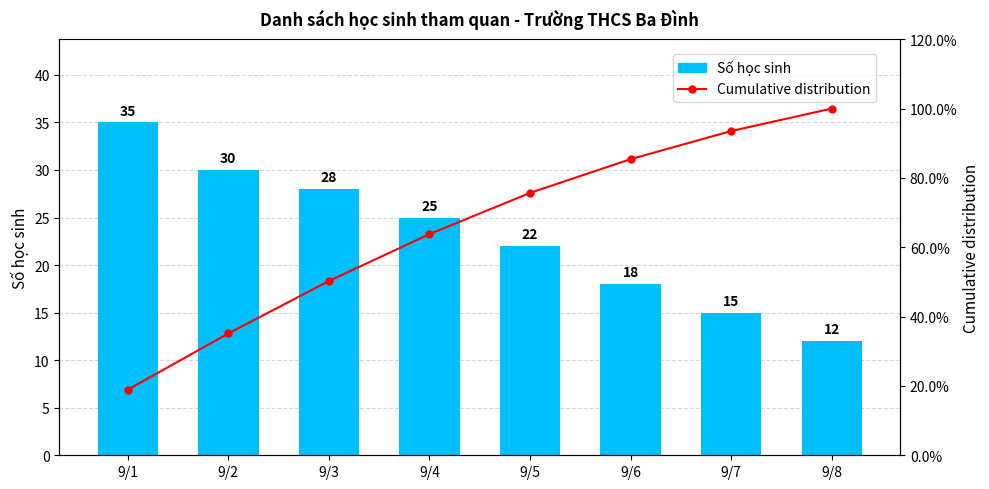

Between 9/2 and 9/7, which series saw the biggest shift?

Cumulative distribution